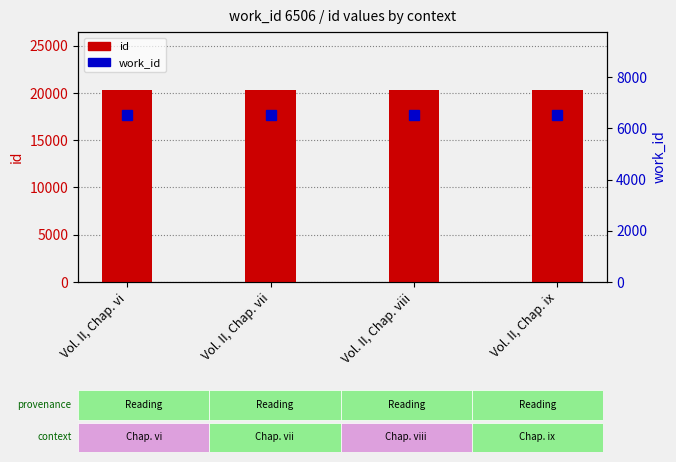

What is the approximate value of work_id at Vol. II, Chap. vii?

6506